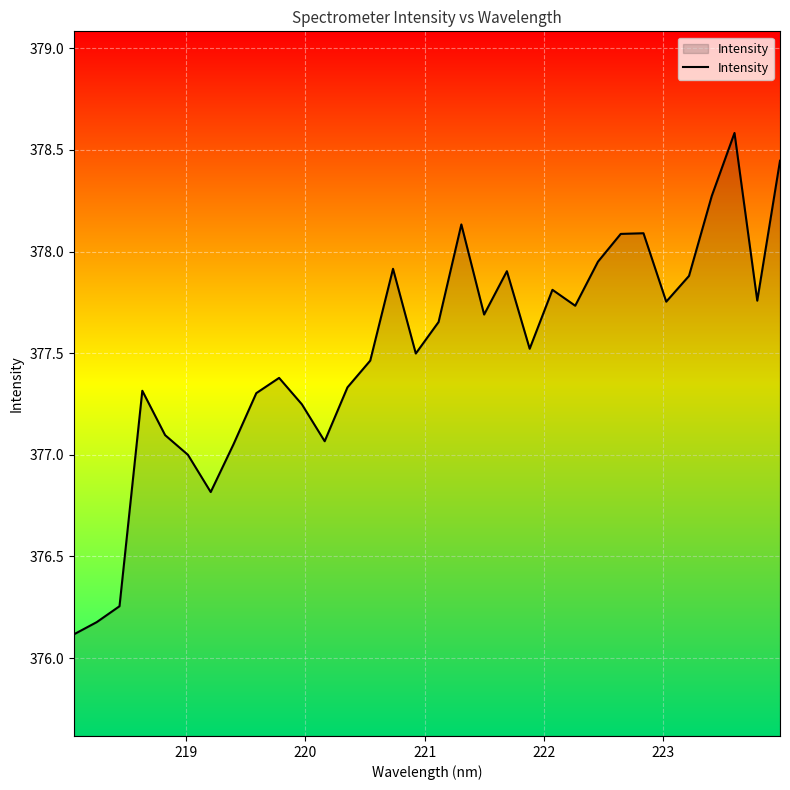

What is the greatest value displayed?

378.6